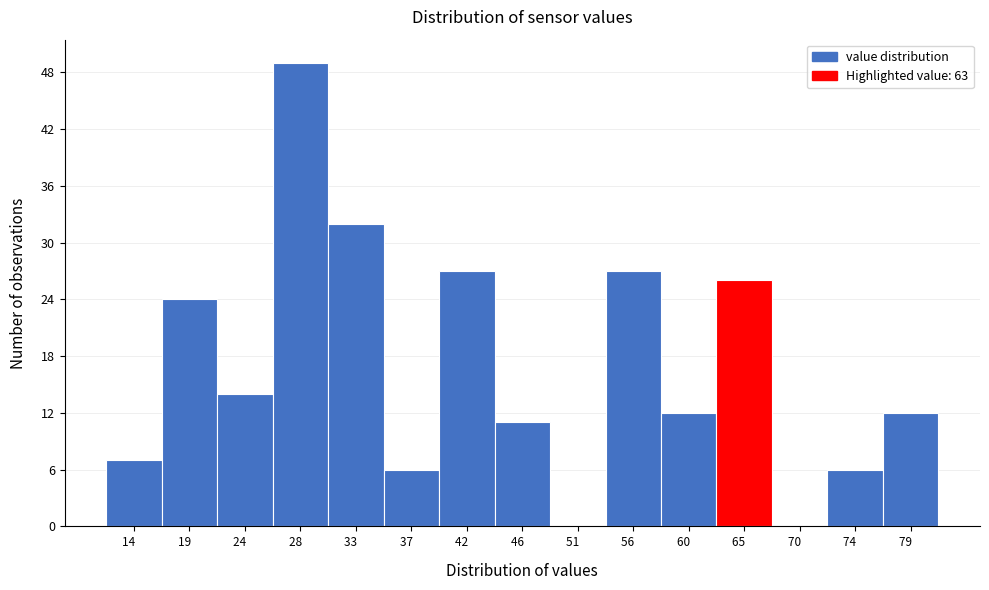

Over which range of the x-axis is the bar tallest?

25.8 to 30.4